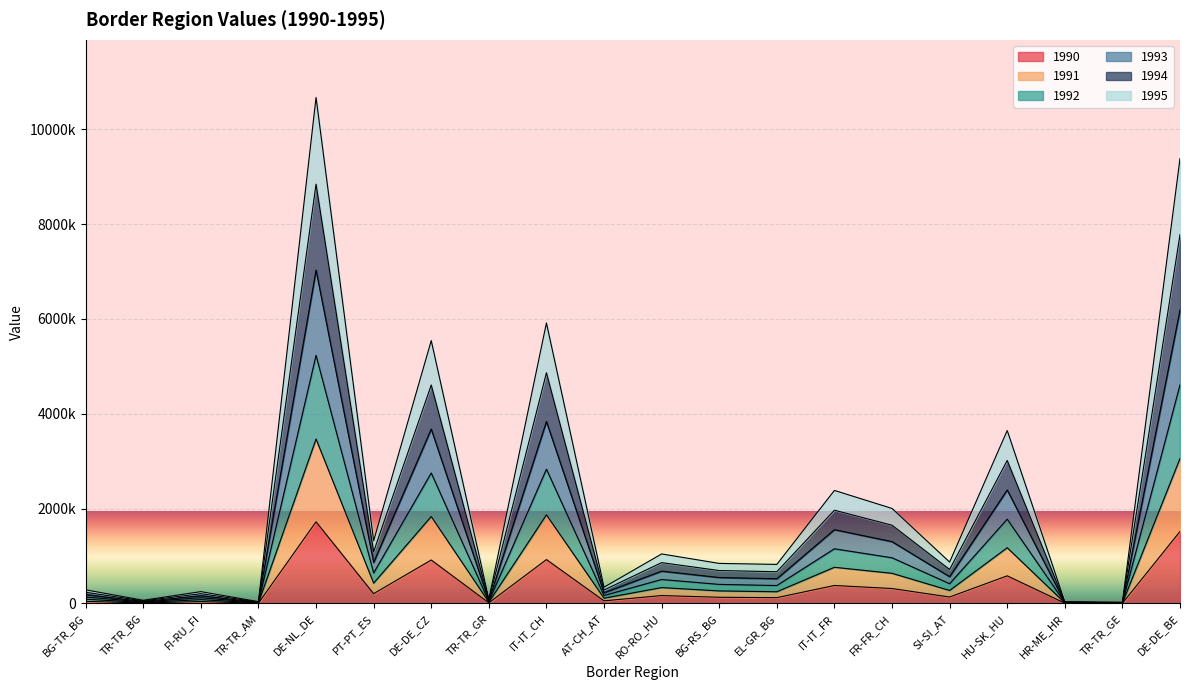

True or false: 1990 and 1994 intersect in this chart.

False